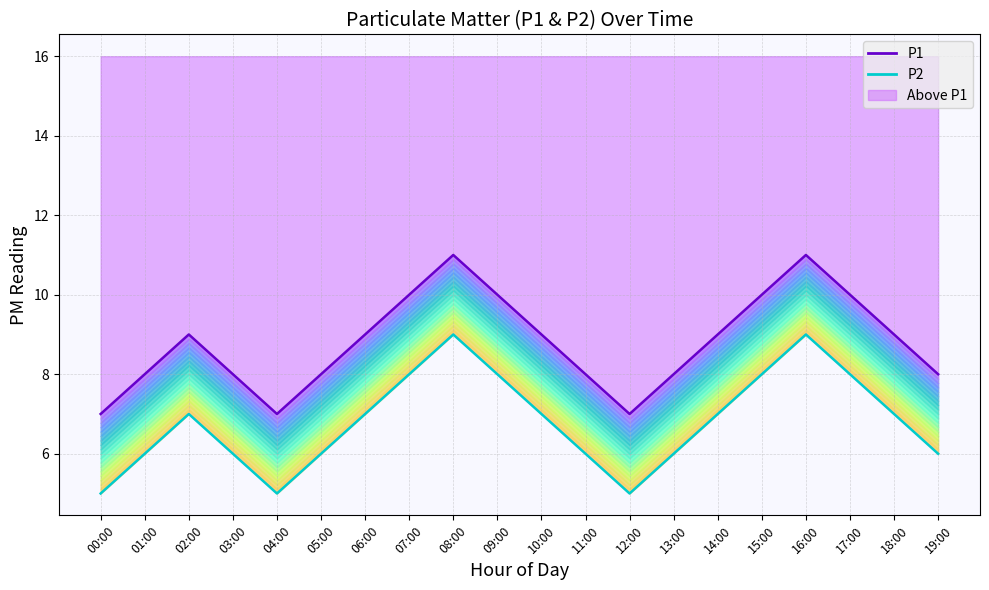

Rank the series by their average value, from highest to lowest.

P1, P2